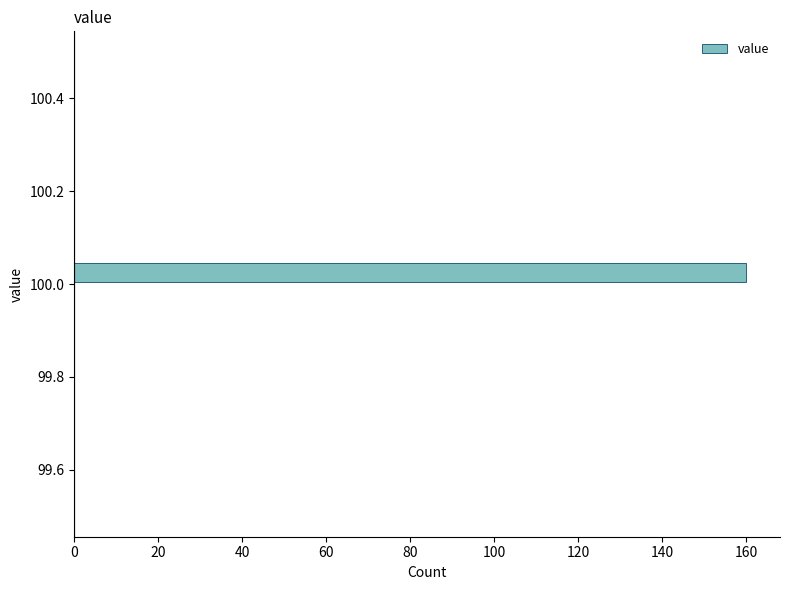

Around what value on the y-axis is the longest bar? Give the approximate position of its centre, as read against the axis.

100.02